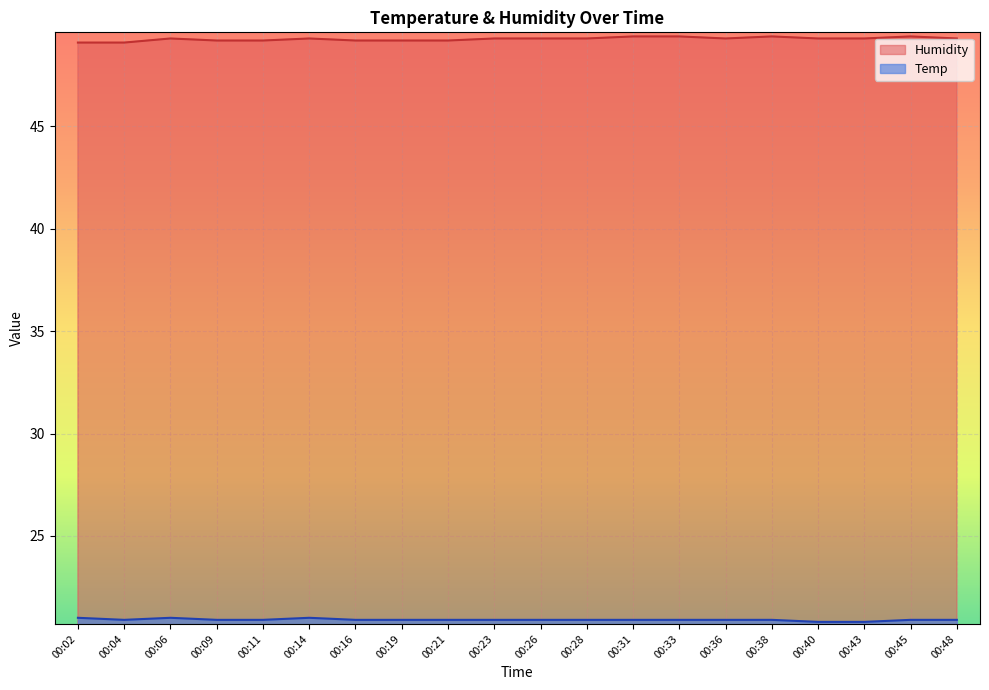

True or false: Humidity and Temp intersect in this chart.

False